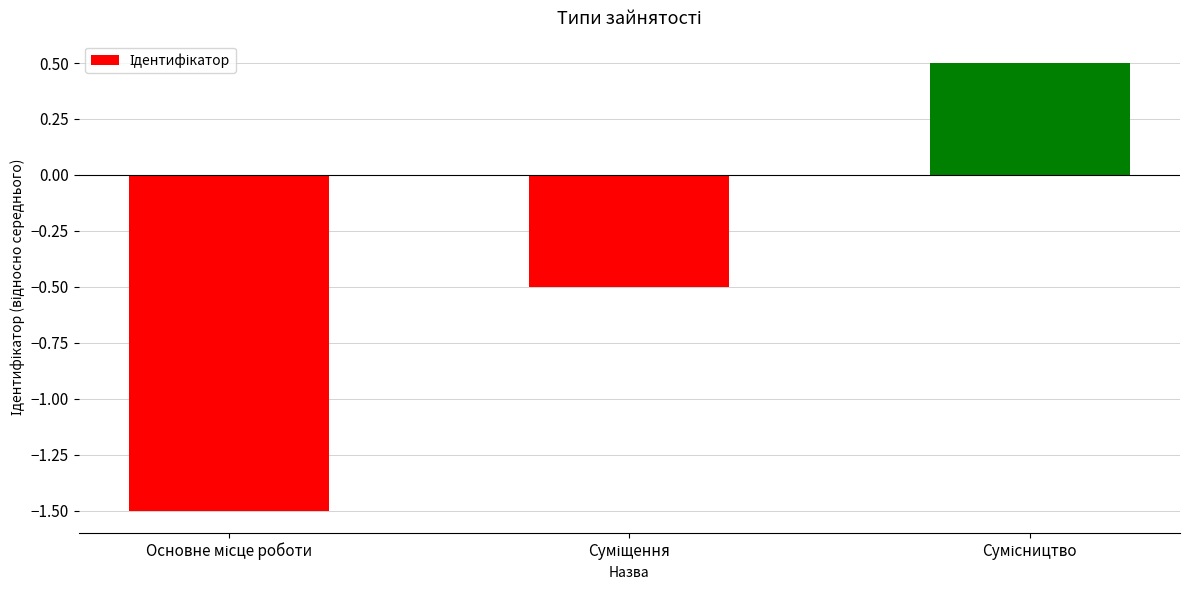

What is the sum of all values?

-1.5